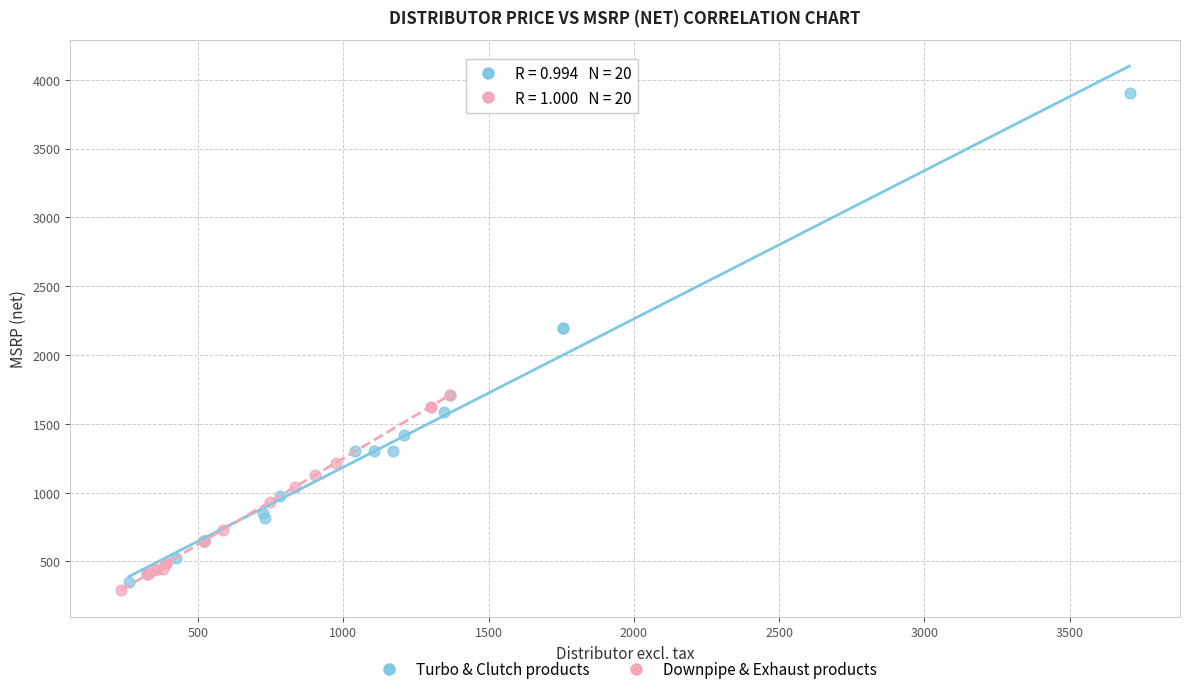

Which series has the largest Y range (max minus min)?

Turbo & Clutch products